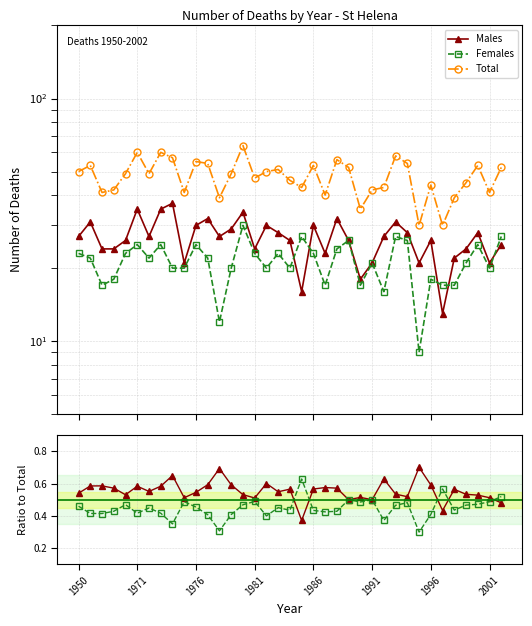

True or false: Total and Males intersect in this chart.

False